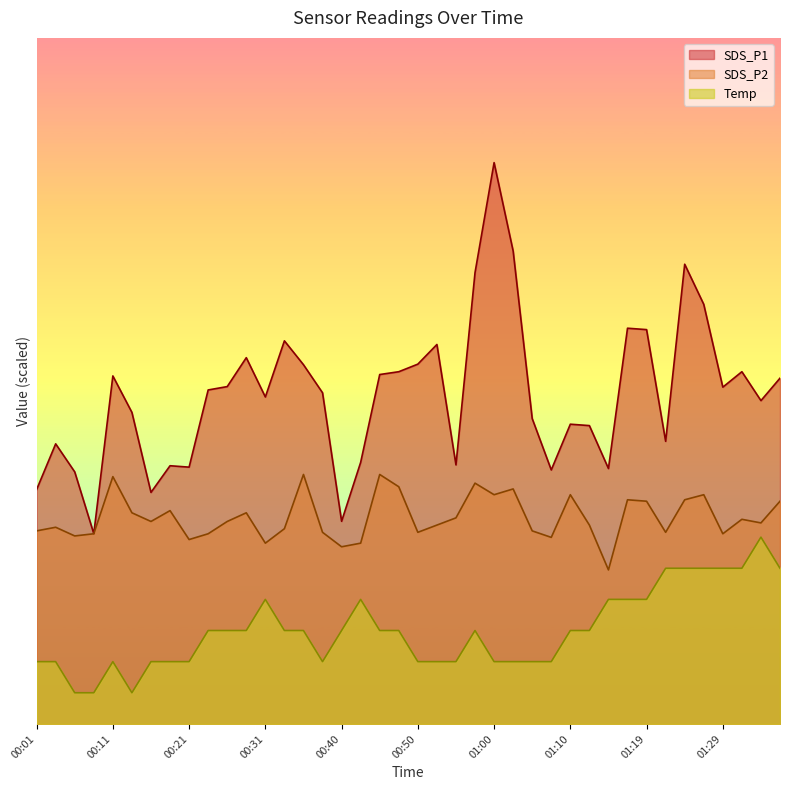

At which label does SDS_P1 first exceed 10?

00:11